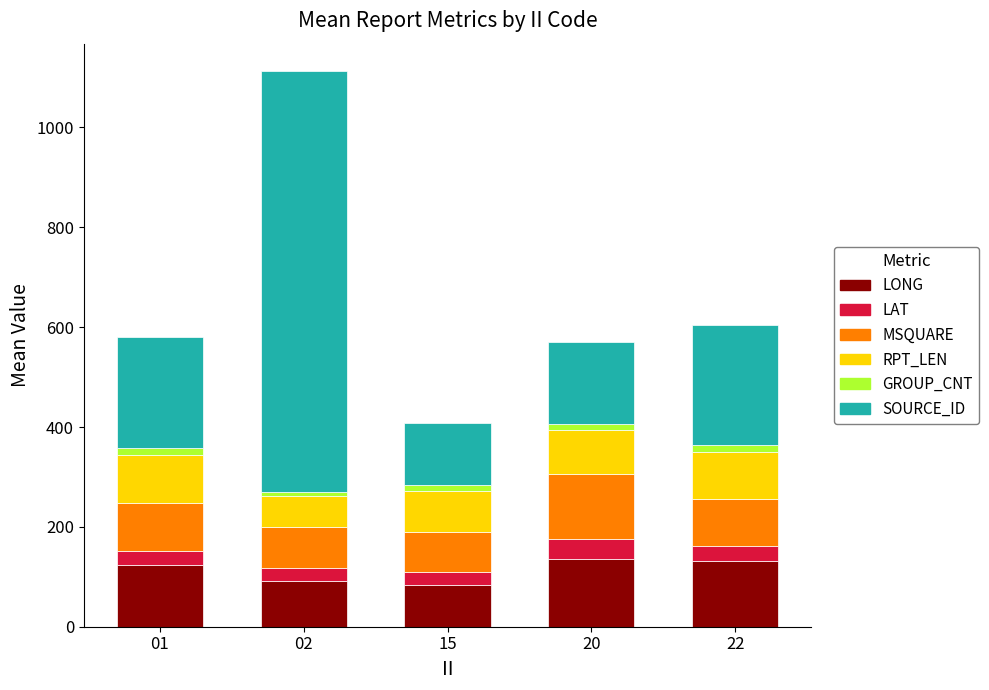

What are all the series names shown in the legend?

LONG, LAT, MSQUARE, RPT_LEN, GROUP_CNT, SOURCE_ID